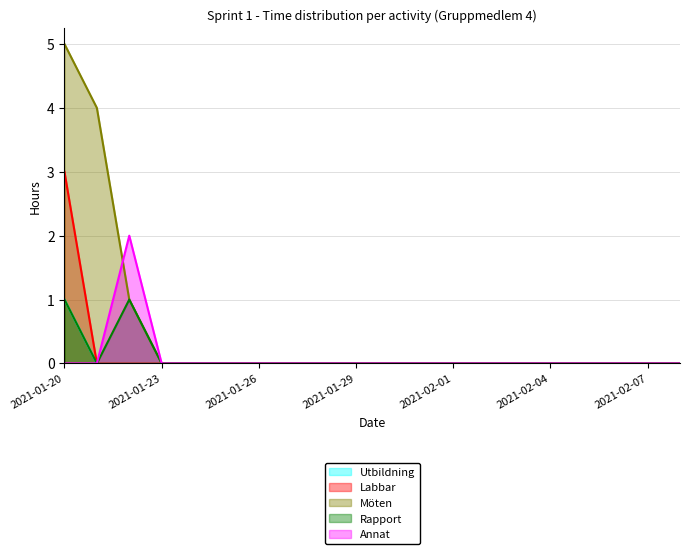

Does the chart display data point markers on the line(s)?

No